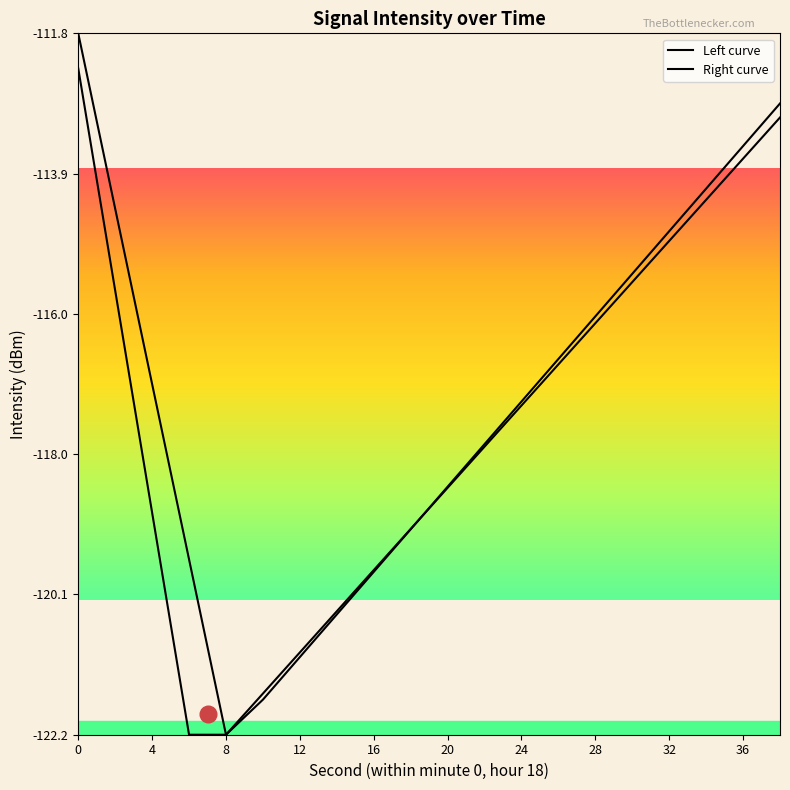

Does the chart display data point markers on the line(s)?

No